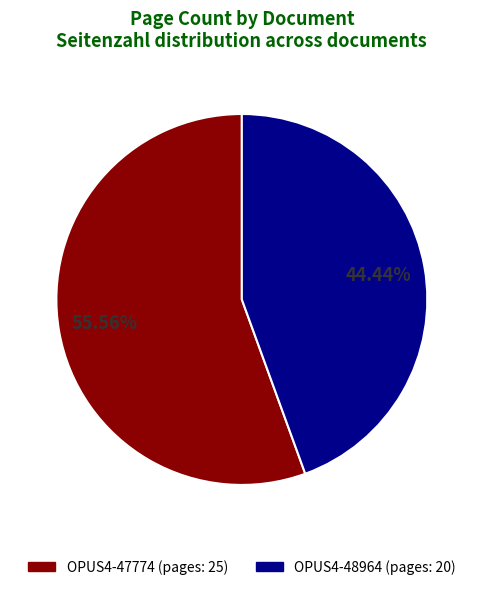

Count the number of slices in the pie.

2